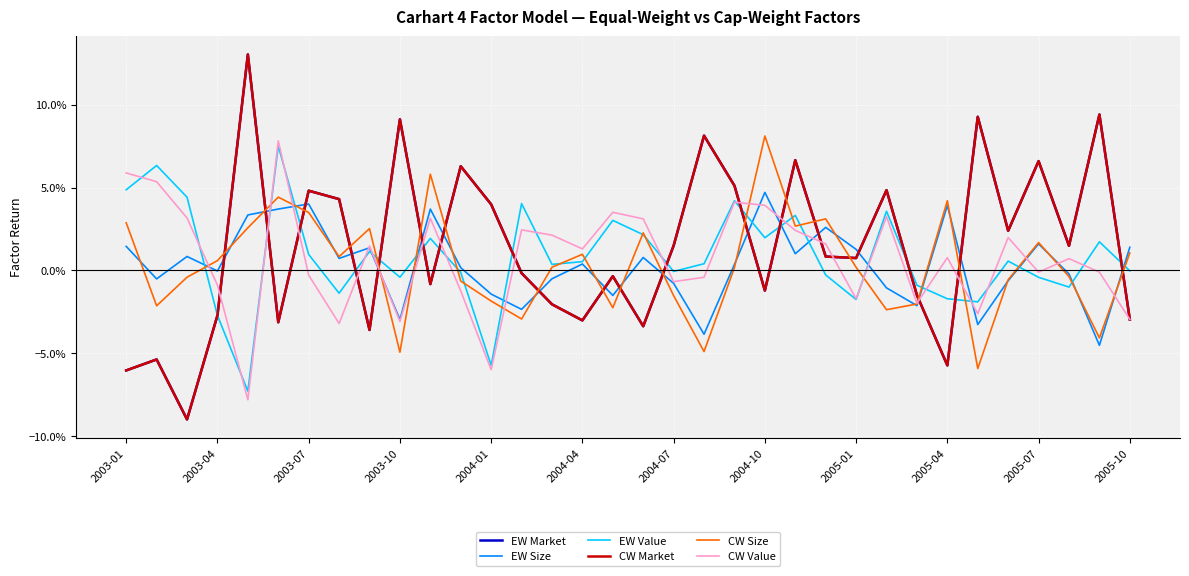

Which series has the widest spread of values?

EW Market